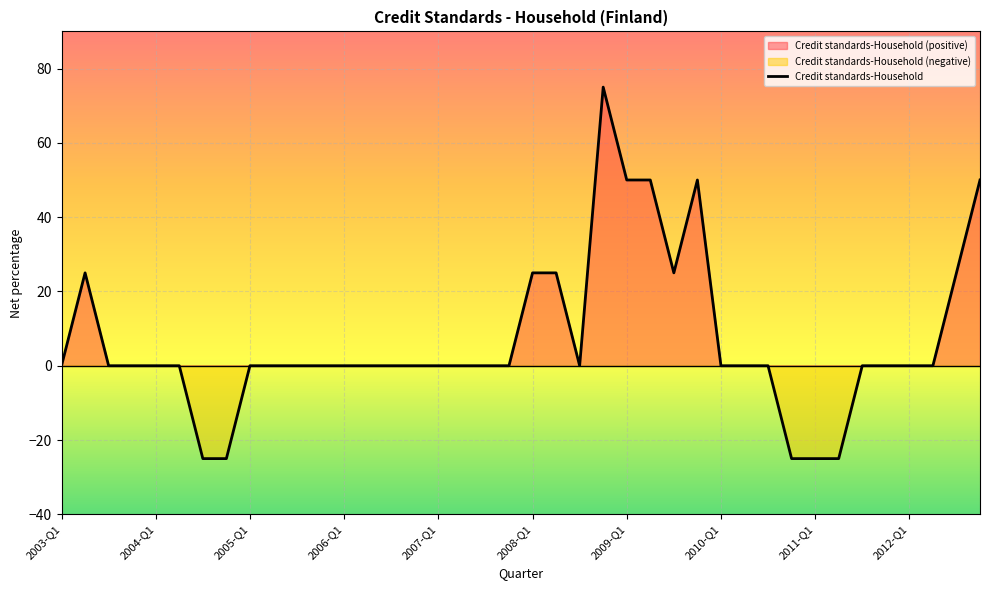

At which category does the data reach its first local peak?

2003-Q2